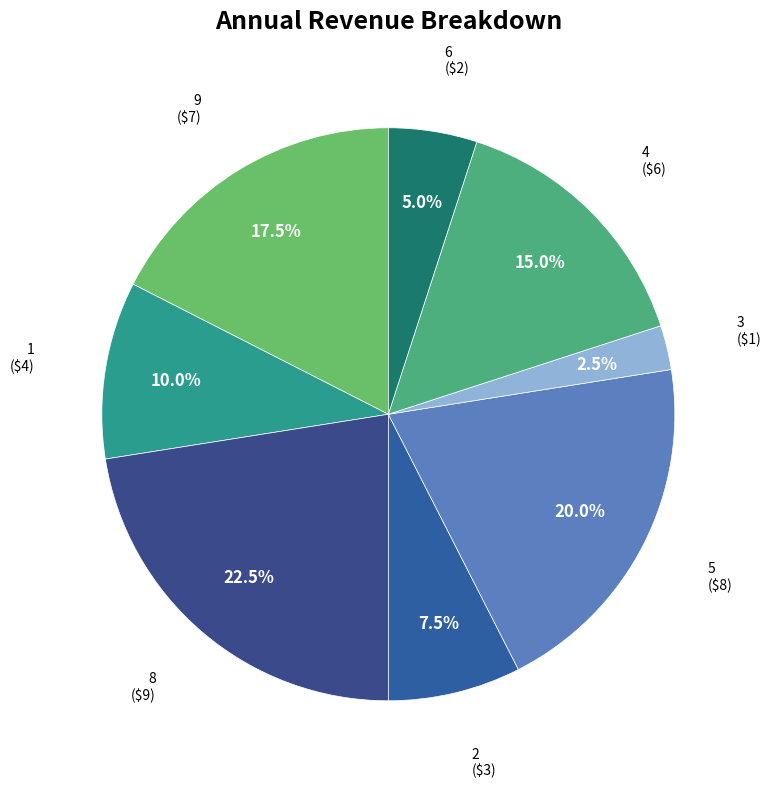

How many segments does this pie chart have?

8